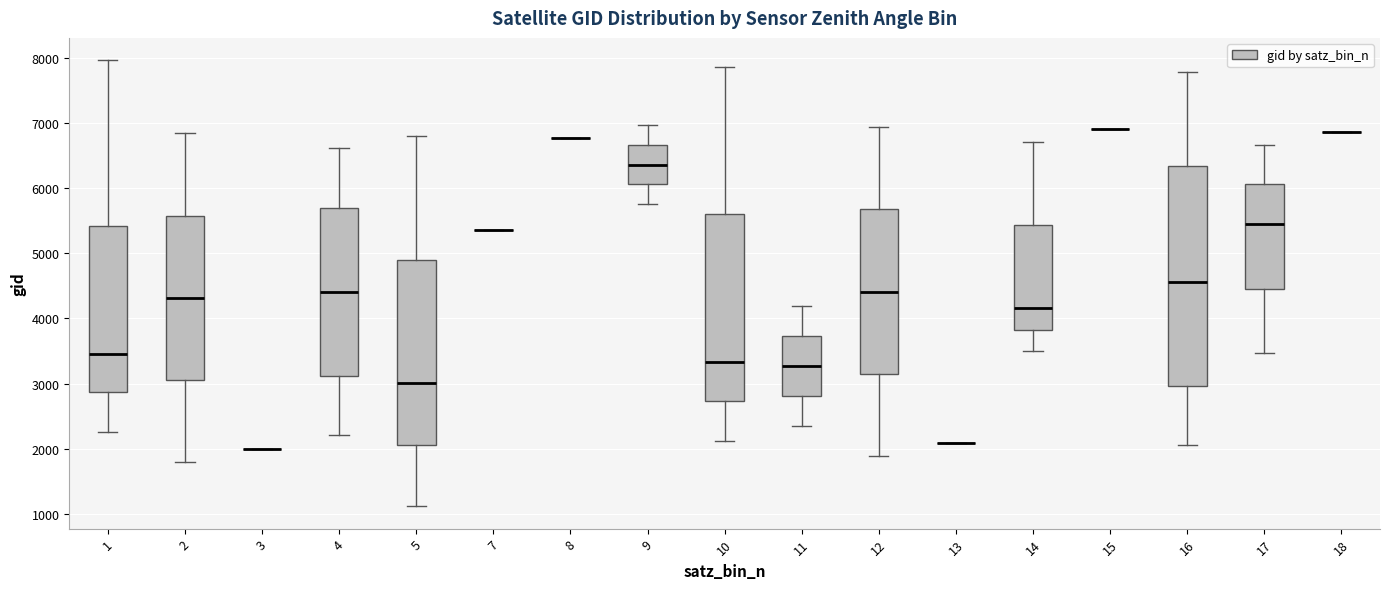

Which box is the tallest, from its lower edge to its upper edge?

16